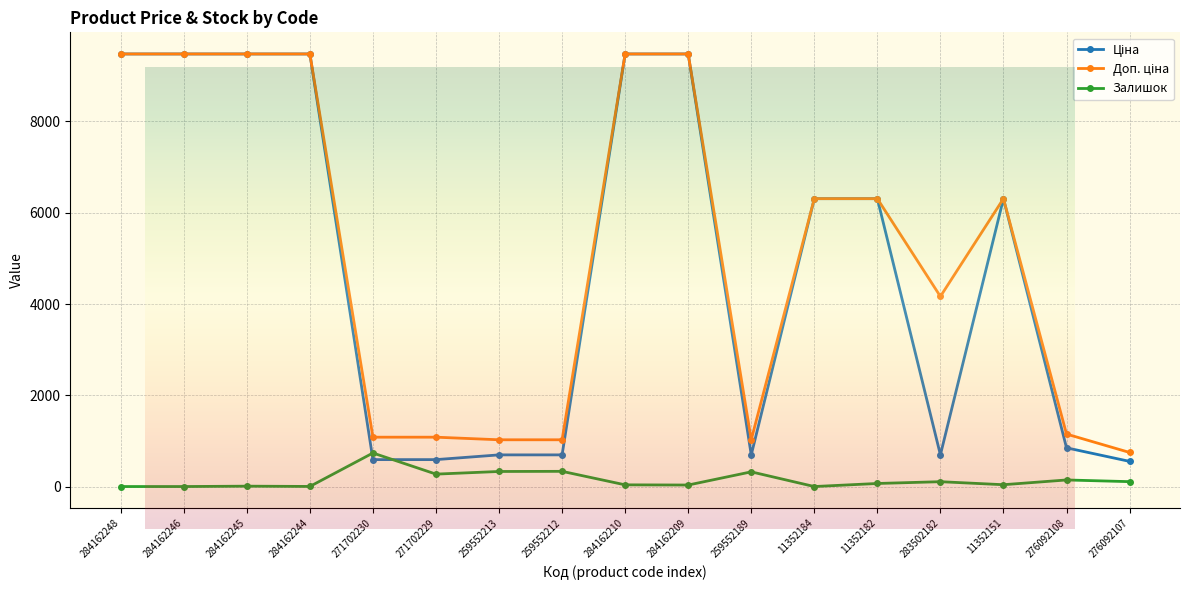

Which series has the largest total across all categories?

Доп. ціна